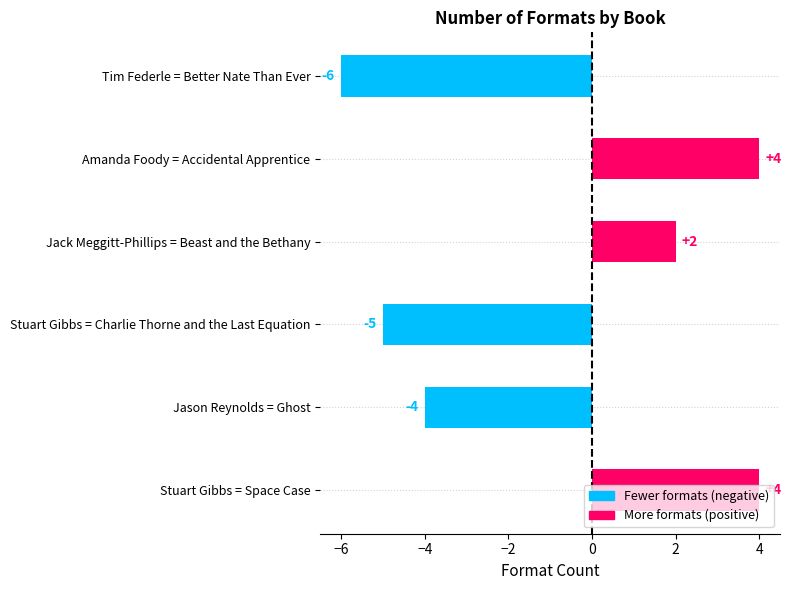

What is the difference between the maximum and second lowest values?

9